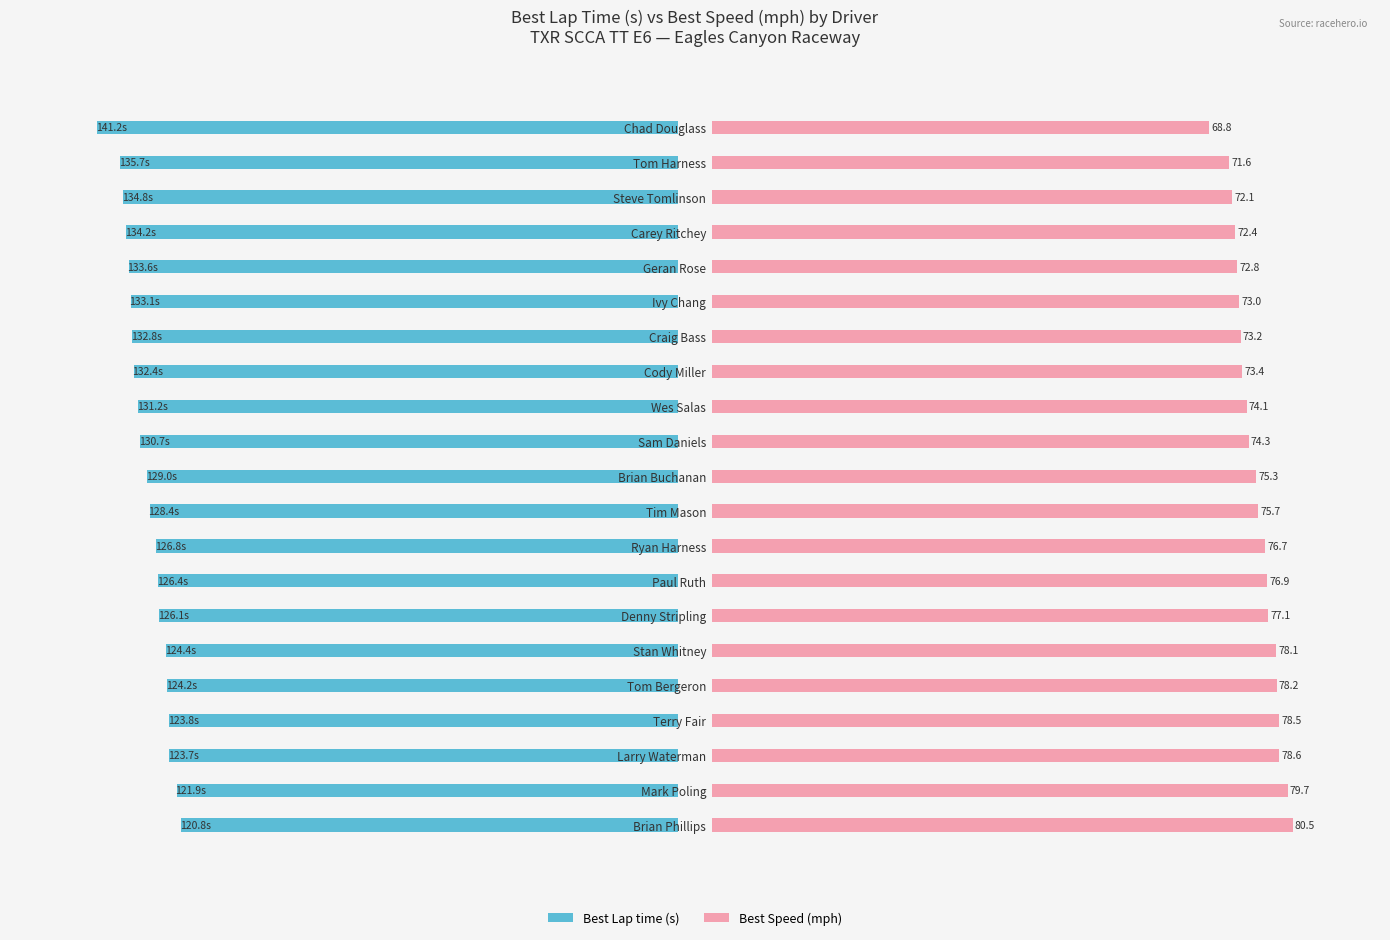

How many bars are there in total?

42